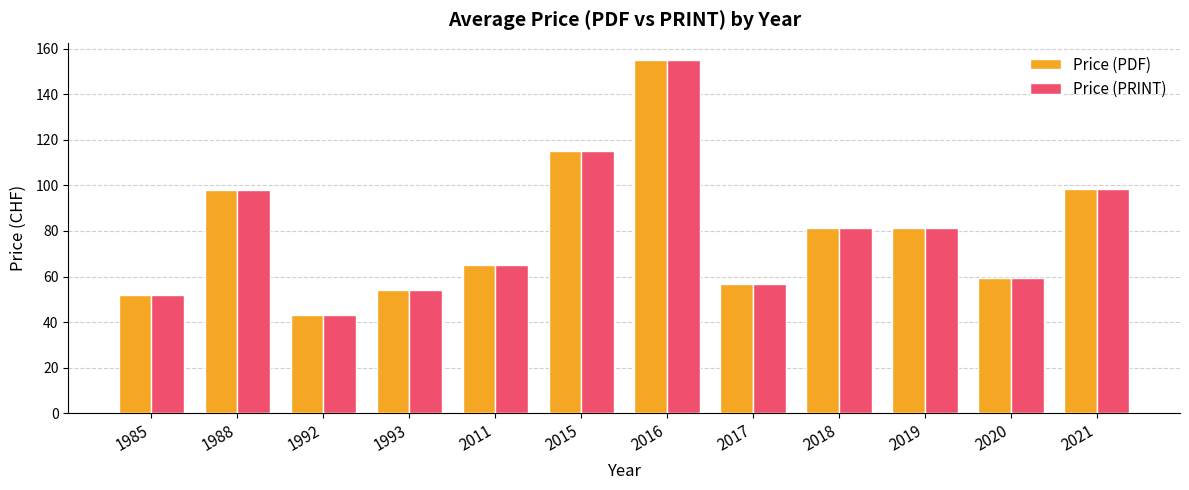

Is it true that Price (PRINT) equals 137.4 at 2019?

False